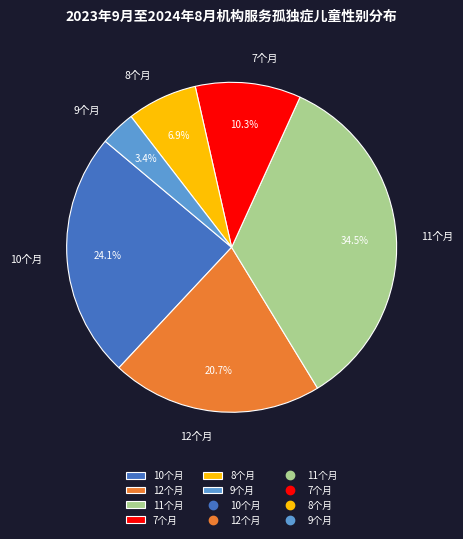

Which slice is the largest?

11个月